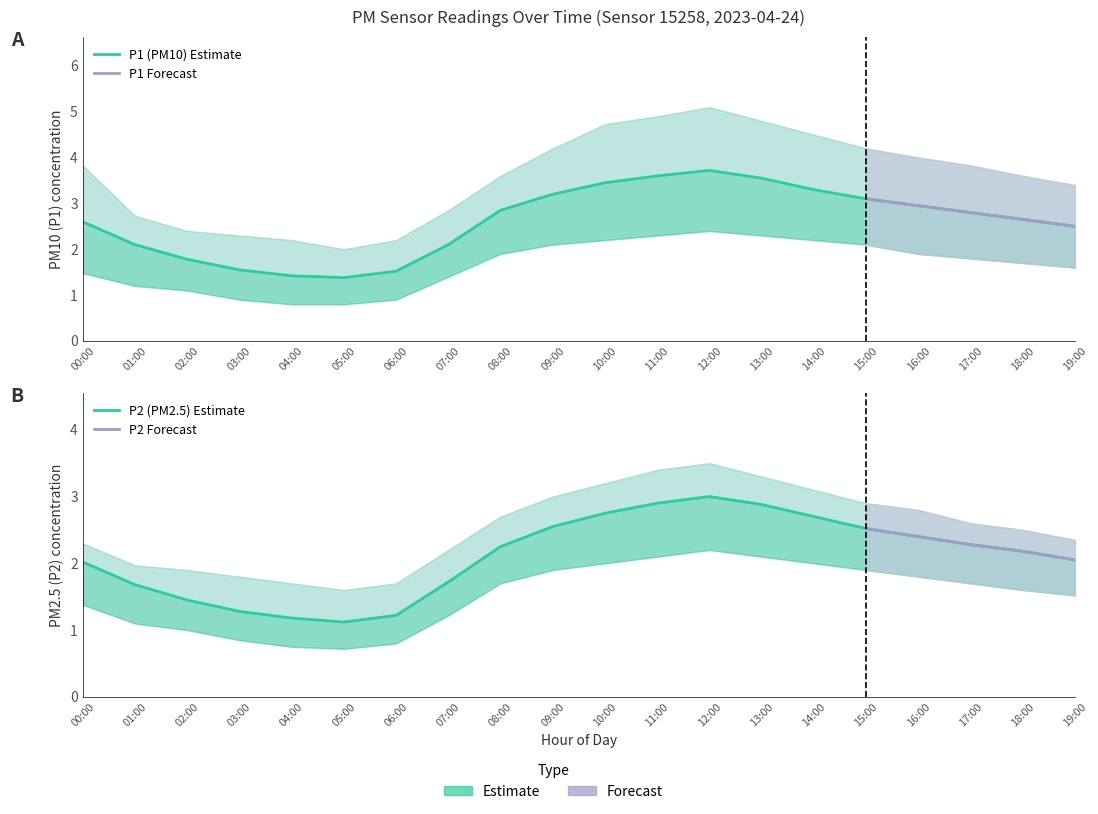

List the series in order of their peak value, highest first.

P1_upper, P1, P2_upper, P2, P1_lower, P2_lower